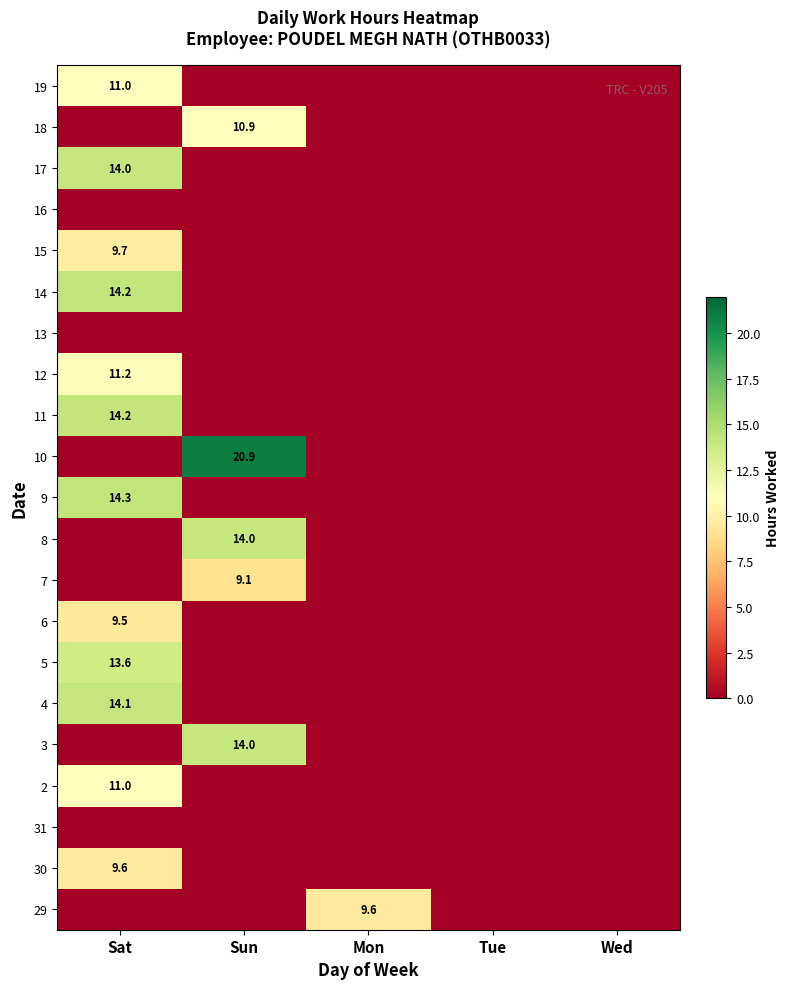

List the labels in order of 16 value, largest first.

Sat, Sun, Mon, Tue, Wed